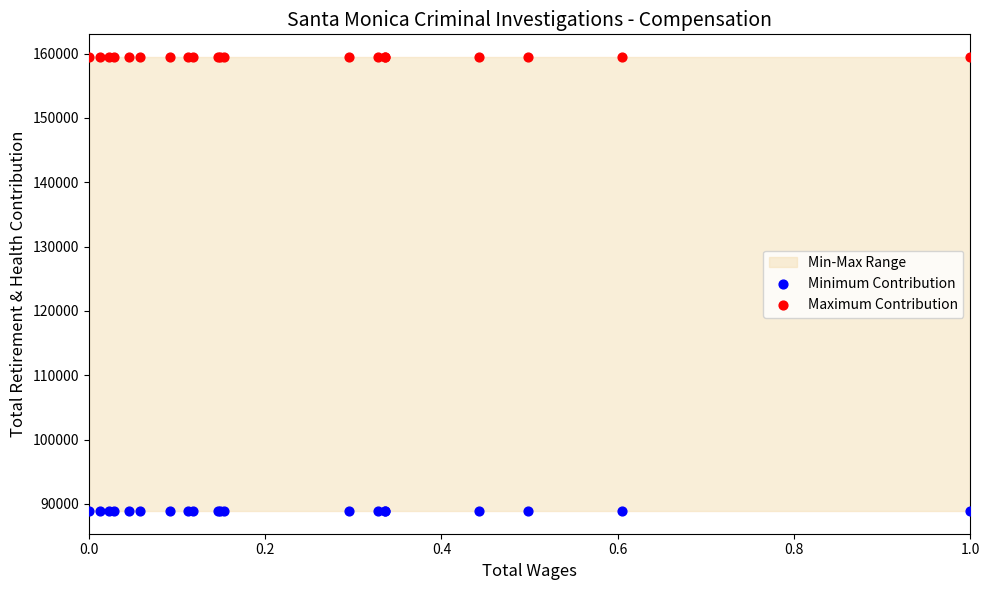

Which series reaches the maximum Y coordinate?

Maximum Contribution